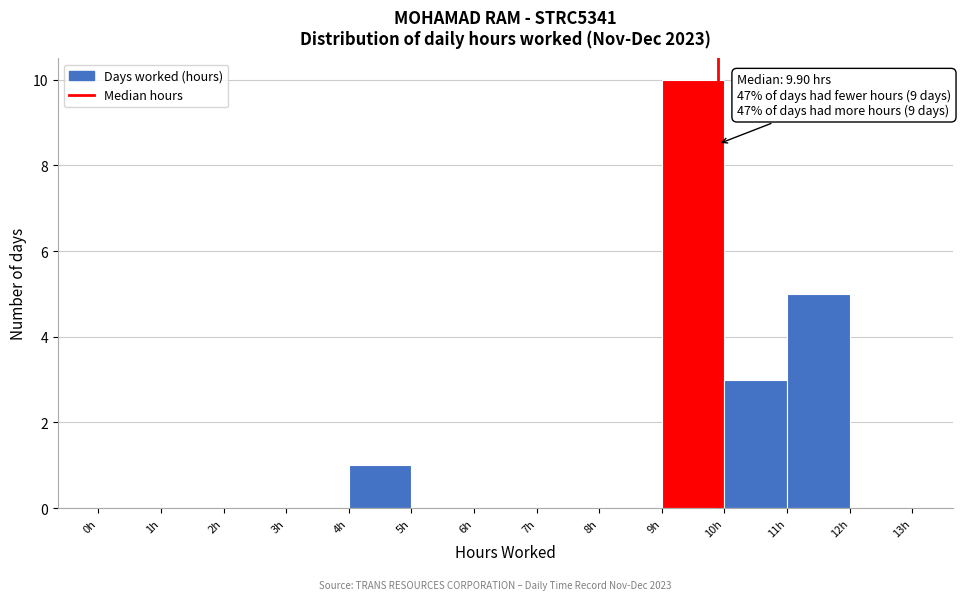

Which range on the x-axis has the tallest bar?

9 to 10